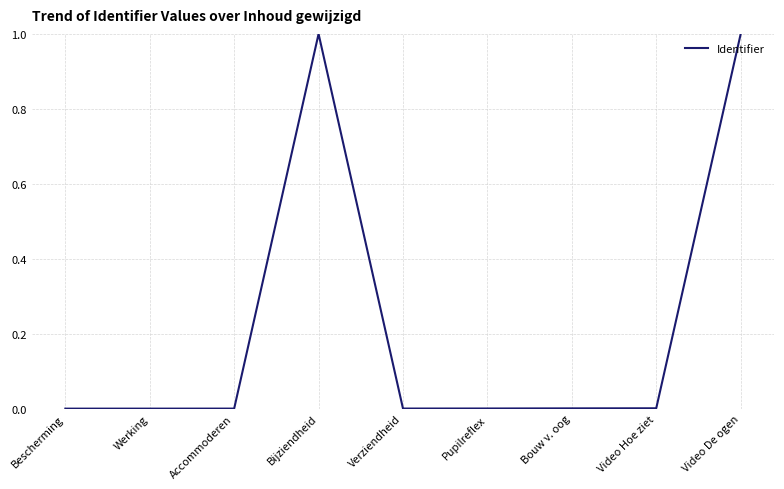

What is the difference between the second highest and minimum values?

1.0